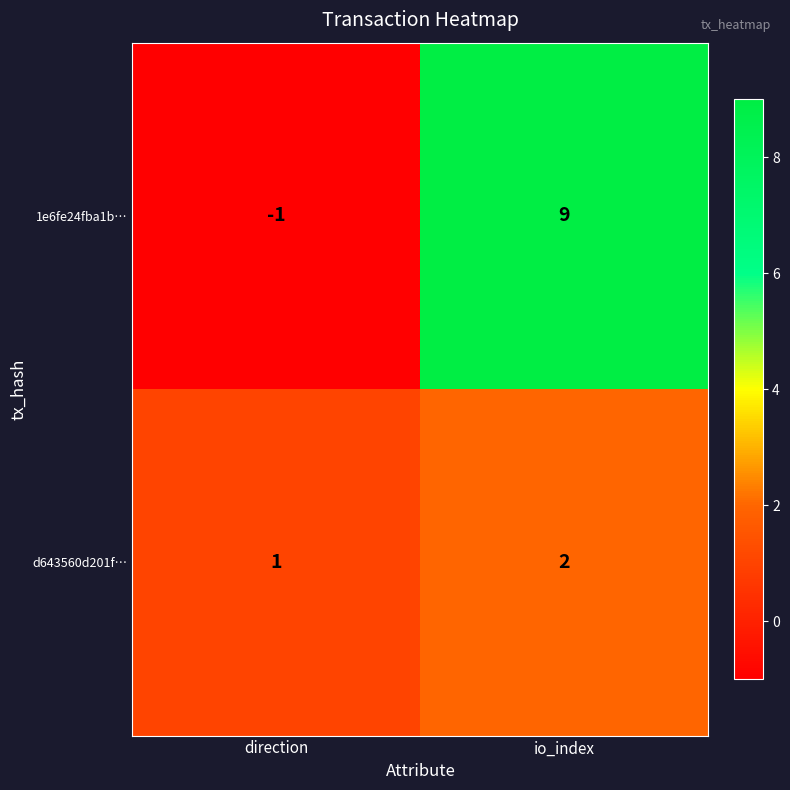

What is the spread (max minus min) of values at direction?

2